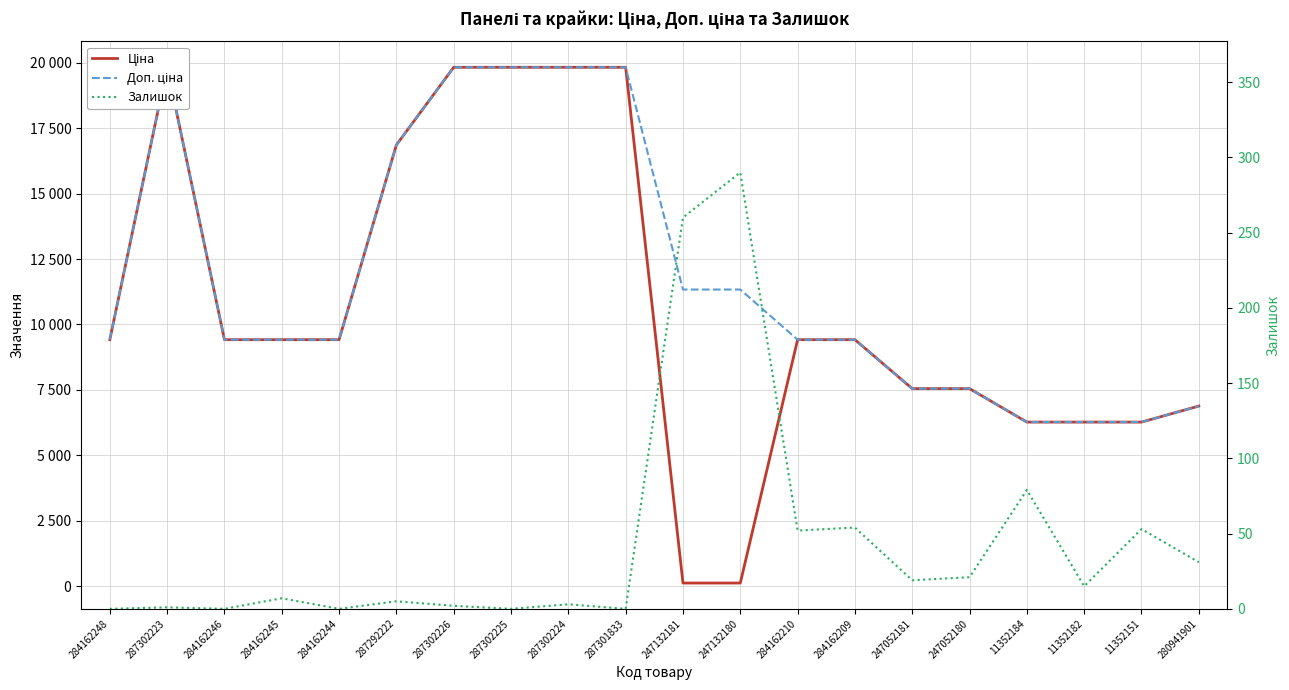

Rank the series by their maximum value, from lowest to highest.

Залишок, Ціна, Доп. ціна